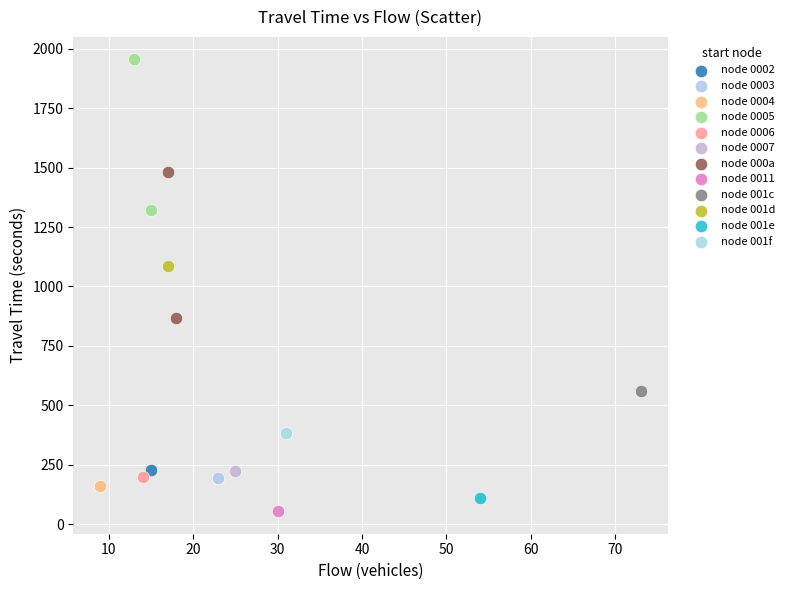

What are all the series names shown in the legend?

node 0002, node 0003, node 0004, node 0005, node 0006, node 0007, node 000a, node 0011, node 001c, node 001d, node 001e, node 001f